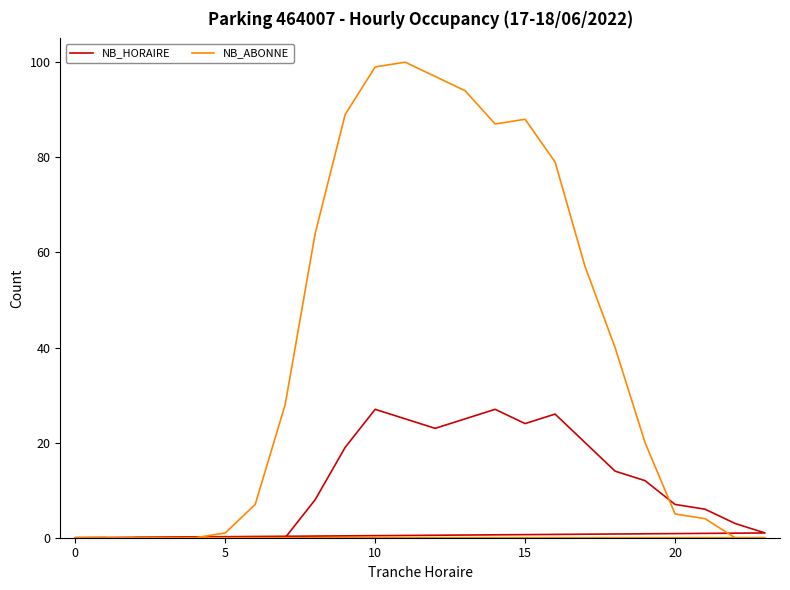

At how many categories does at least one series exceed 14?

13